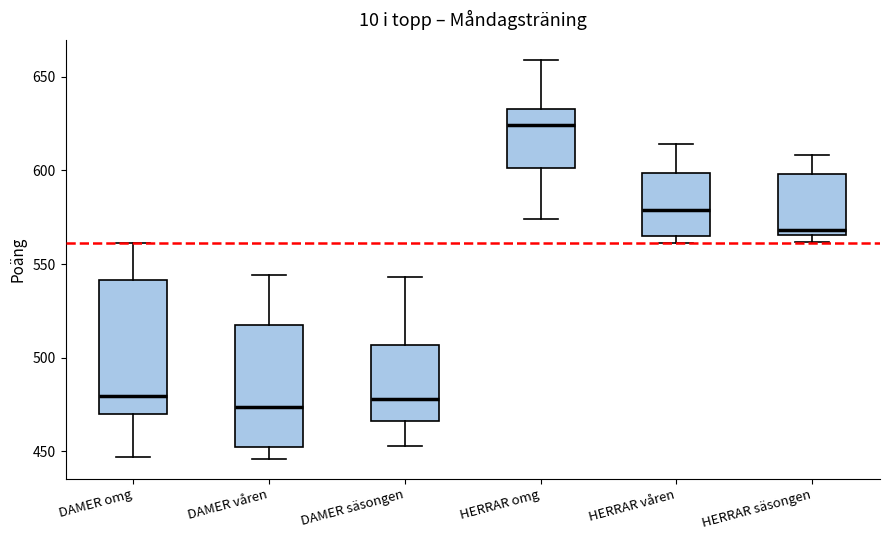

Reading left to right, transcribe this box plot: for each box, give where its median line is, the range the box spans, and where its two whiskers end, as read against the y-axis. The values are not printed on the chart, so give them approximately, as read against the axis.

DAMER omg: median 480, box 470 to 540, whiskers 445 to 560
DAMER våren: median 475, box 450 to 520, whiskers 445 to 545
DAMER säsongen: median 480, box 465 to 505, whiskers 455 to 545
HERRAR omg: median 625, box 600 to 635, whiskers 575 to 660
HERRAR våren: median 580, box 565 to 600, whiskers 560 to 615
HERRAR säsongen: median 570, box 565 to 600, whiskers 560 to 610